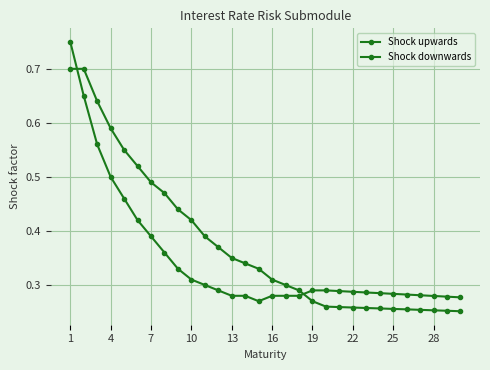

True or false: Shock downwards and Shock upwards cross at least once.

True